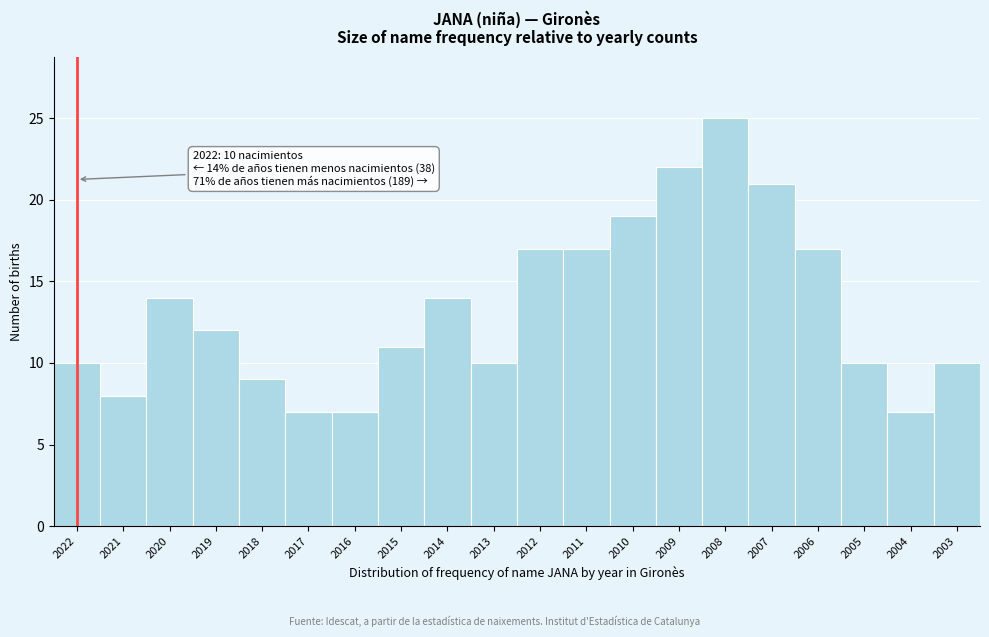

Reading left to right, extract all data points from this chart.

10	8	14	12	9	7	7	11	14	10	17	17	19	22	25	21	17	10	7	10